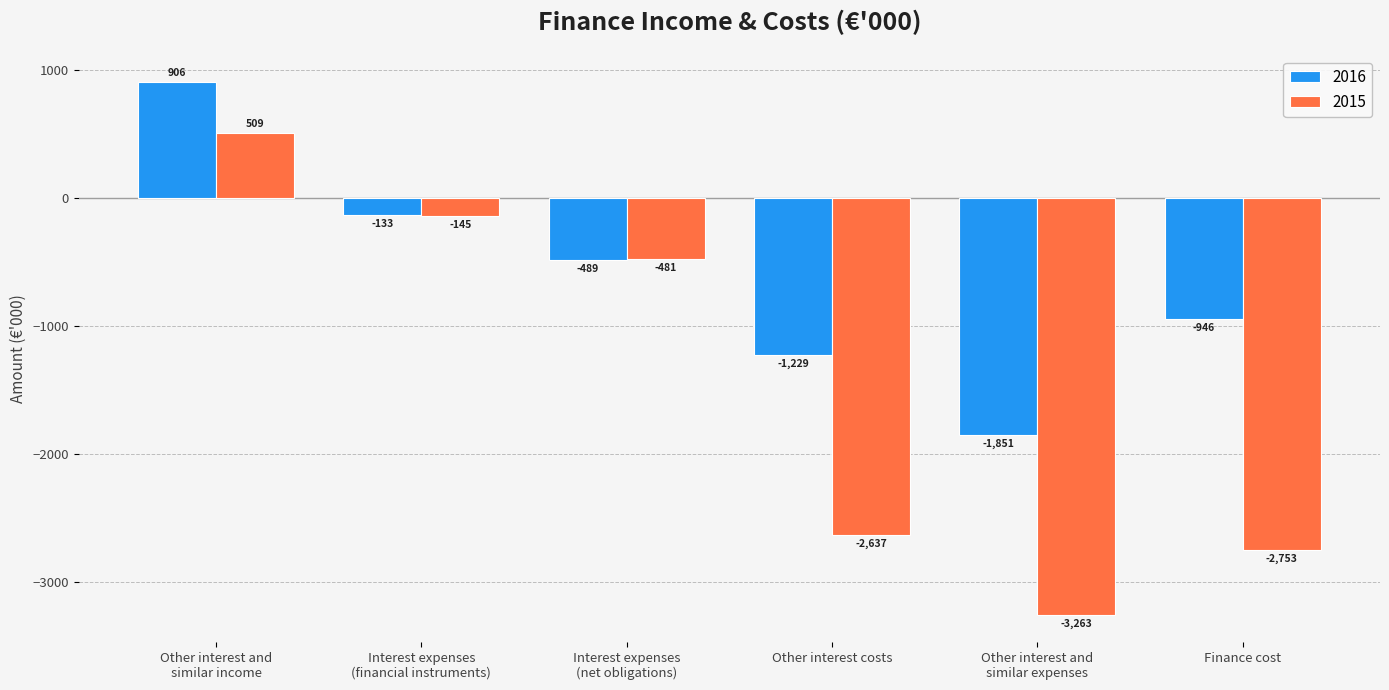

What is the difference between the 2015 values at Other interest and
similar expenses and Finance cost?

510